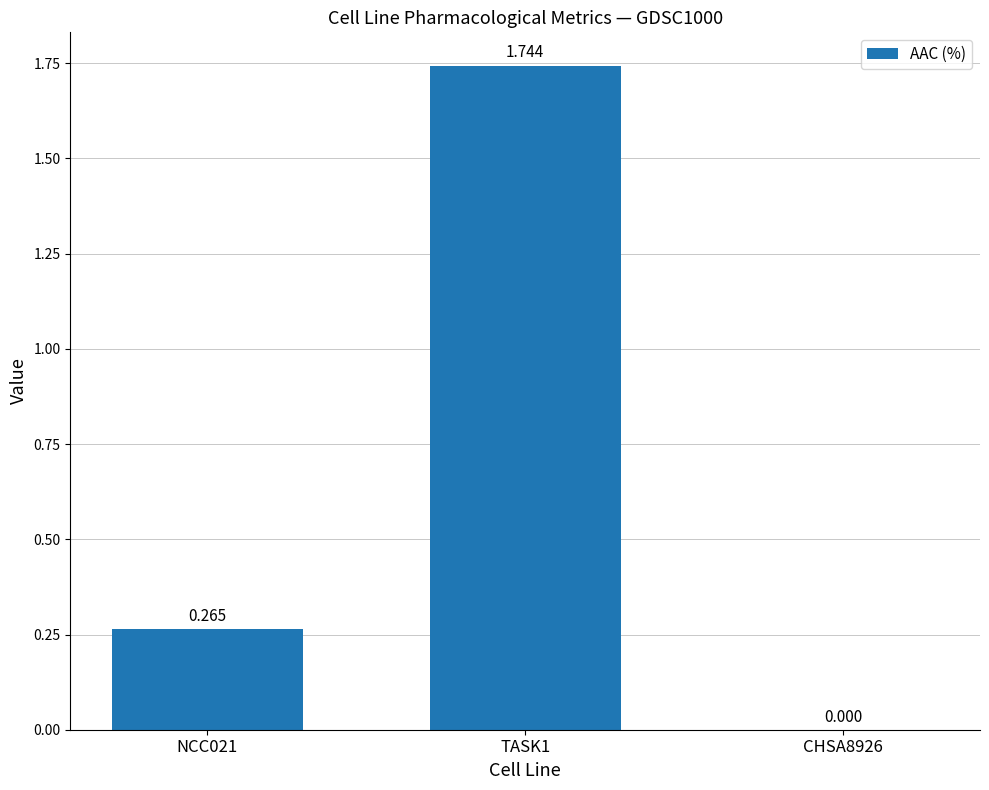

How many categories are shown in the chart?

3